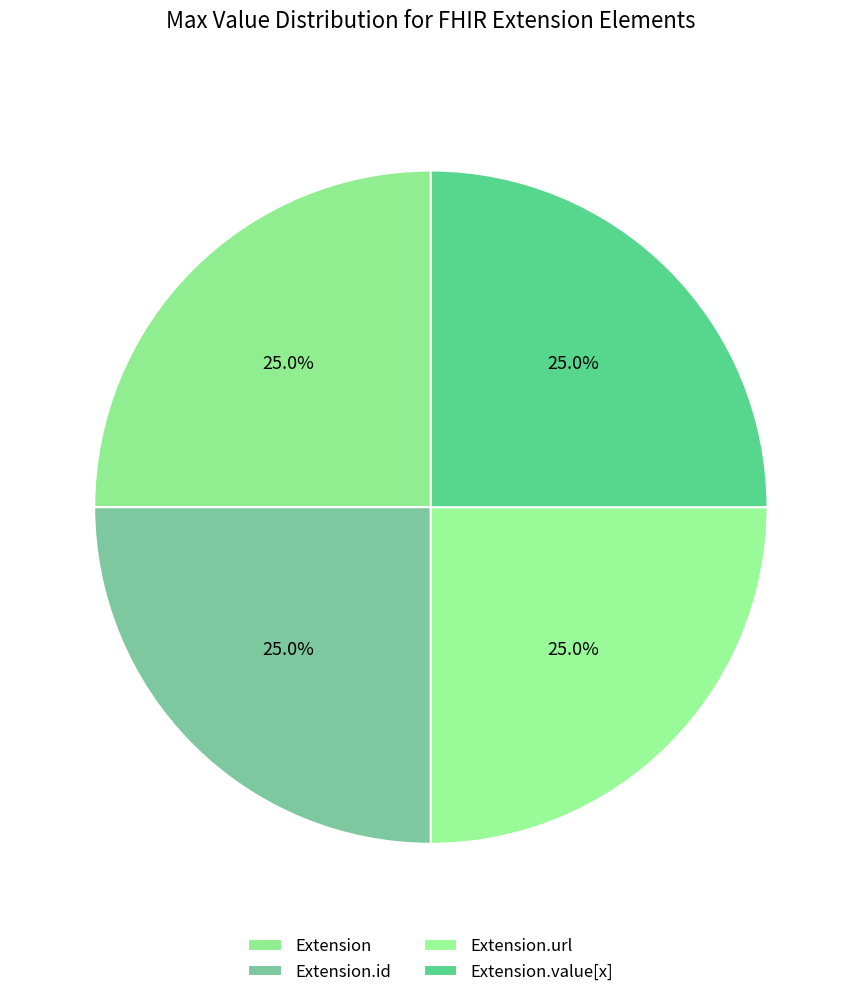

Is there any slice that represents more than half of the pie?

No